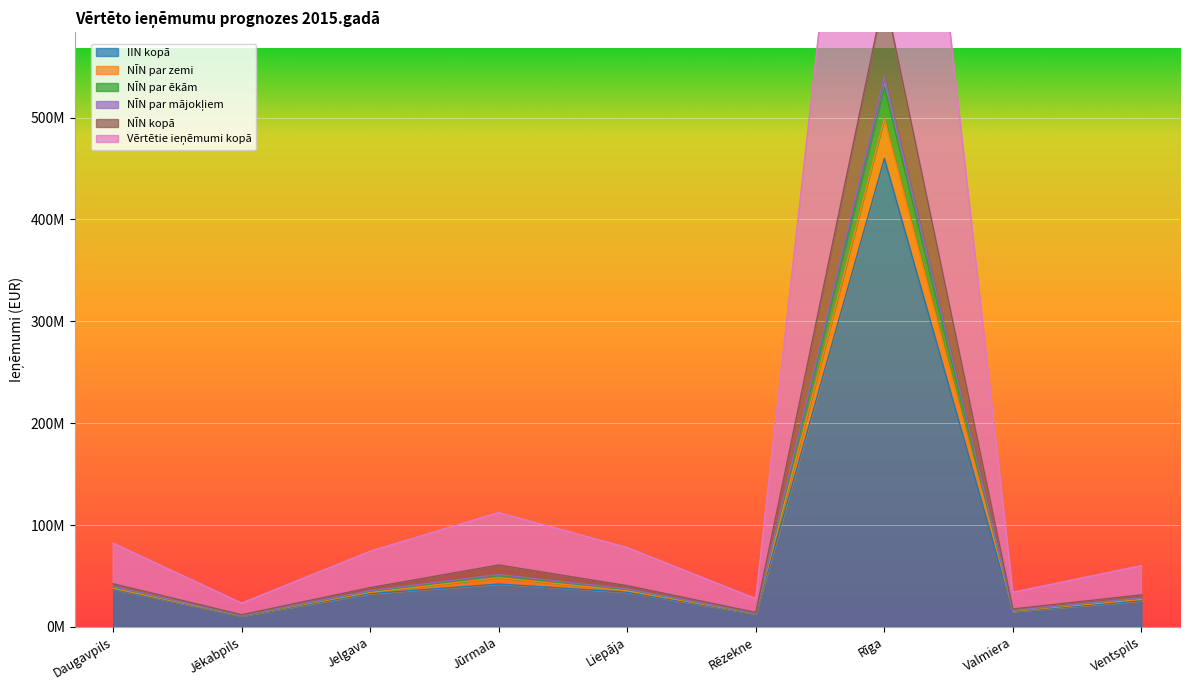

What is the lowest value of the NĪN par zemi series?

11951292